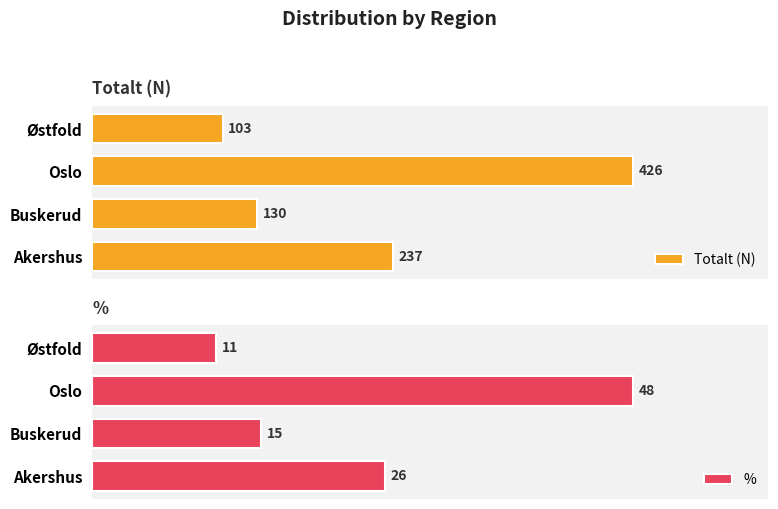

List the labels in order of Totalt (N) value, smallest first.

Østfold, Buskerud, Akershus, Oslo